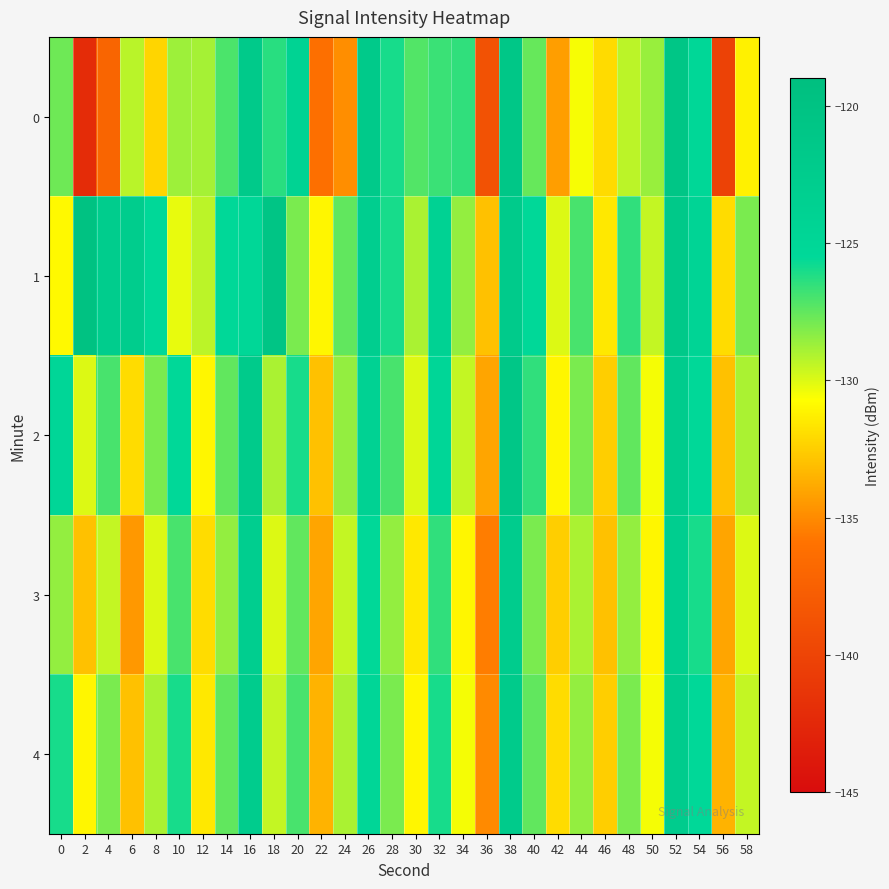

Reading left to right, transcribe all the data shown in this chart.

0: 0=-127.8	2=-142.1	4=-137.1	6=-129.3	8=-132.2	10=-128.7	12=-128.9	14=-127.1	16=-121.8	18=-126.3	20=-124.0	22=-136.2	24=-134.9	26=-121.9	28=-126.0	30=-127.2	32=-126.7	34=-126.5	36=-138.8	38=-121.1	40=-127.6	42=-134.2	44=-130.6	46=-132.0	48=-129.3	50=-128.6	52=-120.8	54=-125.1	56=-140.2	58=-131.2
1: 0=-130.9	2=-119.9	4=-122.5	6=-122.5	8=-125.3	10=-130.3	12=-129.3	14=-125.4	16=-125.1	18=-120.6	20=-128.0	22=-131.0	24=-127.5	26=-123.0	28=-126.0	30=-129.0	32=-124.0	34=-128.5	36=-133.0	38=-122.0	40=-125.5	42=-130.0	44=-127.0	46=-131.5	48=-126.5	50=-129.5	52=-121.5	54=-124.5	56=-132.0	58=-128.0
2: 0=-125.0	2=-130.0	4=-127.0	6=-132.0	8=-128.0	10=-125.5	12=-131.0	14=-127.5	16=-122.0	18=-129.0	20=-126.0	22=-133.0	24=-128.5	26=-124.0	28=-127.0	30=-130.0	32=-125.0	34=-129.5	36=-134.0	38=-121.0	40=-126.5	42=-131.0	44=-128.0	46=-132.5	48=-127.5	50=-130.5	52=-122.5	54=-125.5	56=-133.0	58=-129.0
3: 0=-128.5	2=-133.0	4=-129.5	6=-134.5	8=-130.0	10=-127.0	12=-132.0	14=-128.5	16=-123.0	18=-130.0	20=-127.5	22=-134.0	24=-129.5	26=-125.5	28=-128.5	30=-131.5	32=-126.5	34=-131.0	36=-135.5	38=-122.5	40=-128.0	42=-132.5	44=-129.0	46=-133.0	48=-128.5	50=-131.0	52=-123.0	54=-126.0	56=-134.0	58=-130.0
4: 0=-126.0	2=-131.0	4=-128.0	6=-133.0	8=-129.0	10=-126.0	12=-131.5	14=-127.5	16=-122.5	18=-129.5	20=-127.0	22=-133.5	24=-129.0	26=-125.0	28=-128.0	30=-131.0	32=-126.0	34=-130.5	36=-135.0	38=-122.0	40=-127.5	42=-132.0	44=-128.5	46=-132.5	48=-128.0	50=-130.5	52=-122.5	54=-125.5	56=-133.5	58=-129.5